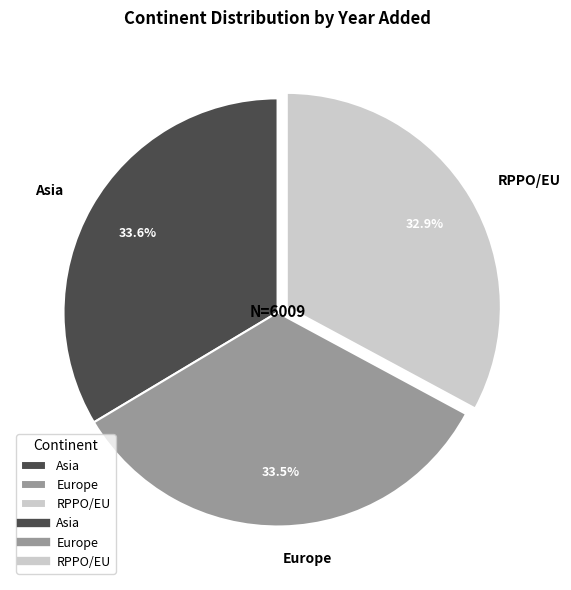

Approximately how many times larger is the value at Europe compared to RPPO/EU?

1.0